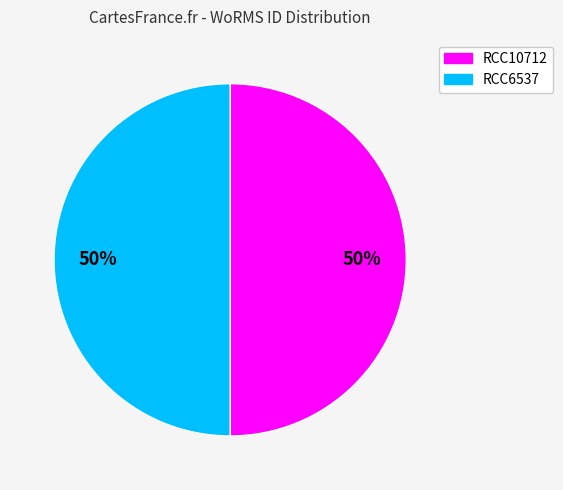

What is the ratio of the value at RCC10712 to the value at RCC6537?

1.0